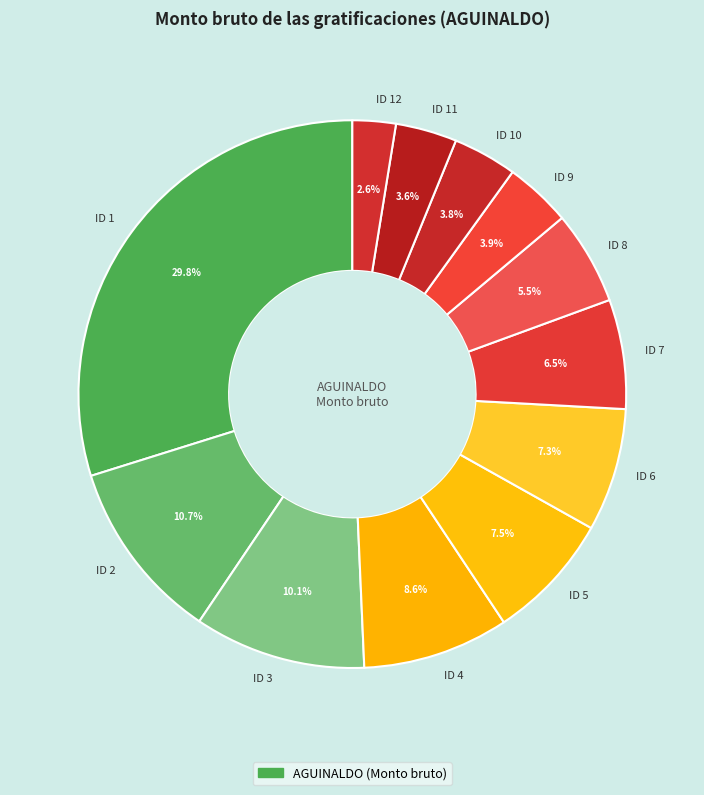

Which category has the biggest portion of the pie?

ID 1